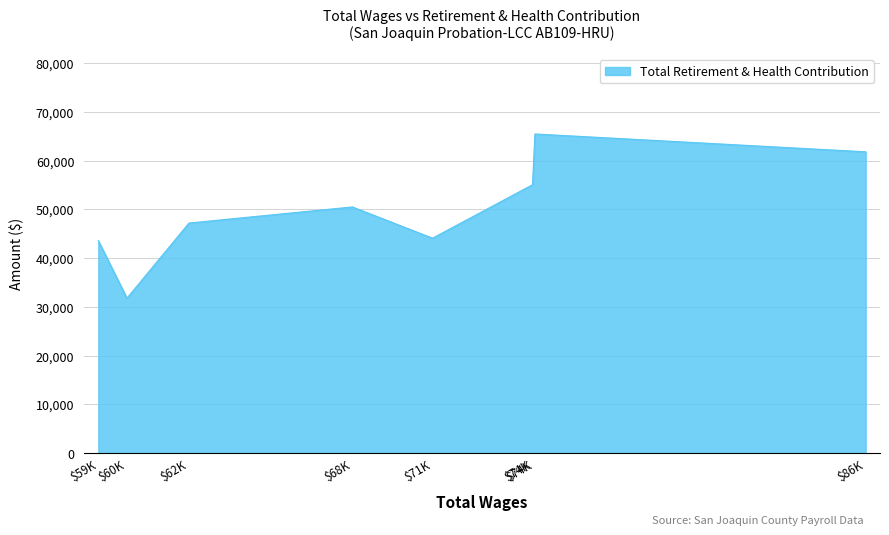

How many categories are shown in the chart?

8